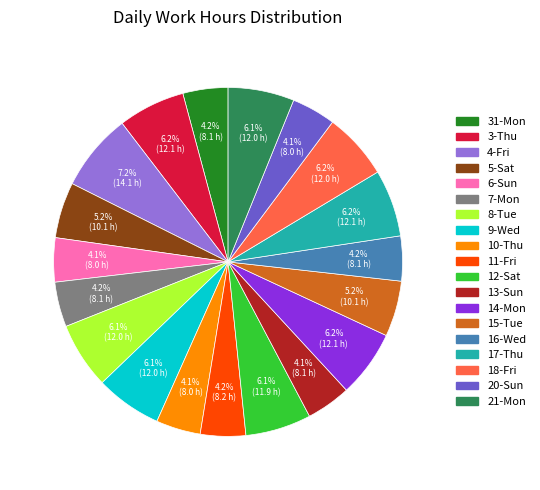

What portion of the pie excludes 13-Sun?

95.9%